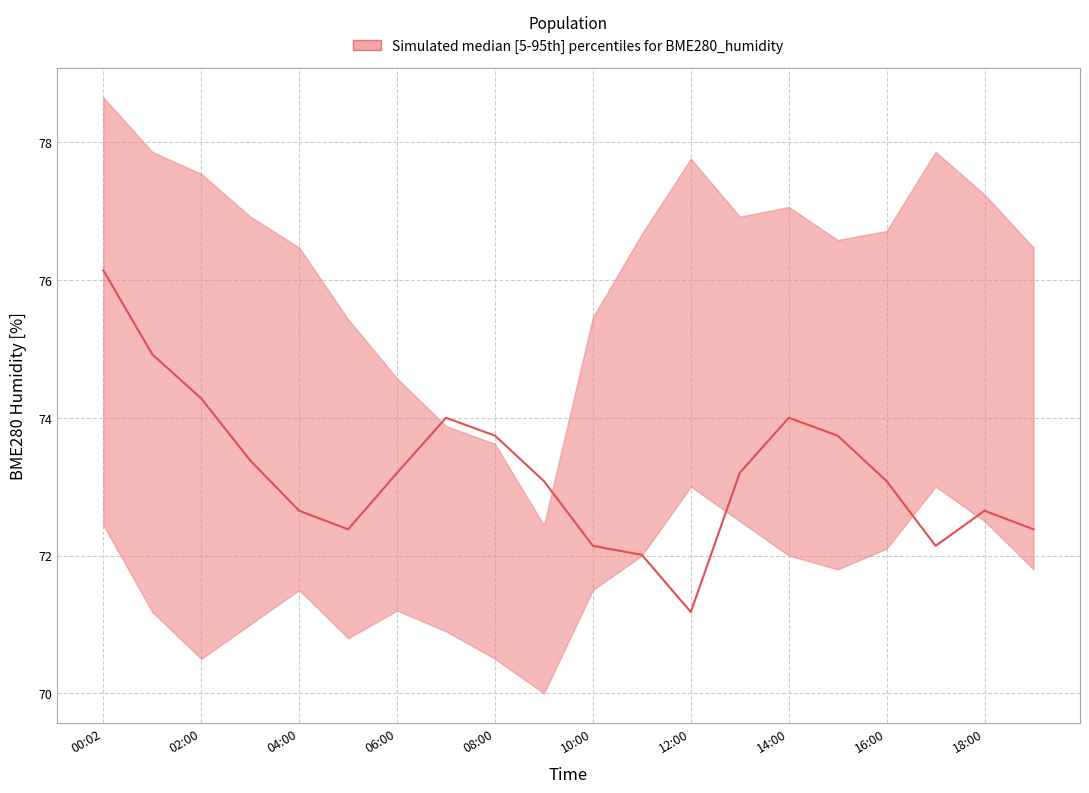

Reading left to right, extract all data points from this chart.

upper: 00:02=78.7	01:00=77.9	02:00=77.5	03:00=76.9	04:00=76.5	05:00=75.4	06:00=74.6	07:00=73.9	08:00=73.6	09:00=72.4	10:00=75.5	11:00=76.7	12:00=77.8	13:00=76.9	14:00=77.1	15:00=76.6	16:00=76.7	17:00=77.9	18:00=77.2	19:00=76.5
lower: 00:02=72.4	01:00=71.2	02:00=70.5	03:00=71.0	04:00=71.5	05:00=70.8	06:00=71.2	07:00=70.9	08:00=70.5	09:00=70.0	10:00=71.5	11:00=72.0	12:00=73.0	13:00=72.5	14:00=72.0	15:00=71.8	16:00=72.1	17:00=73.0	18:00=72.5	19:00=71.8
median: 00:02=76.1	01:00=74.9	02:00=74.3	03:00=73.4	04:00=72.7	05:00=72.4	06:00=73.2	07:00=74.0	08:00=73.7	09:00=73.1	10:00=72.1	11:00=72.0	12:00=71.2	13:00=73.2	14:00=74.0	15:00=73.7	16:00=73.1	17:00=72.1	18:00=72.7	19:00=72.4